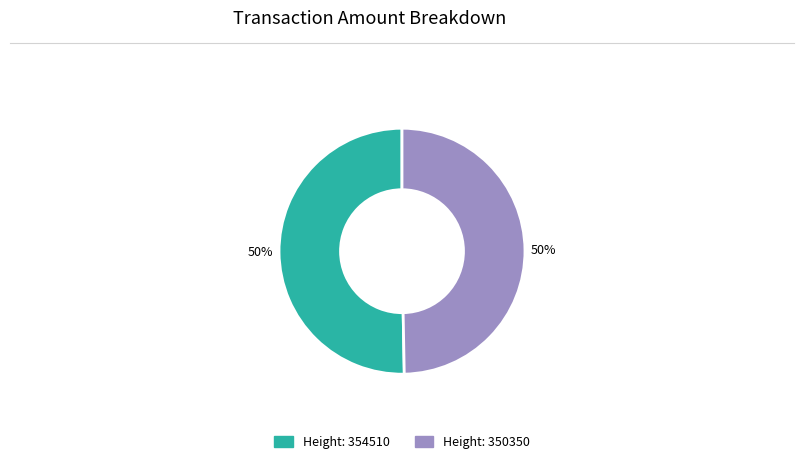

To the nearest percent, what is the average slice percentage?

50%